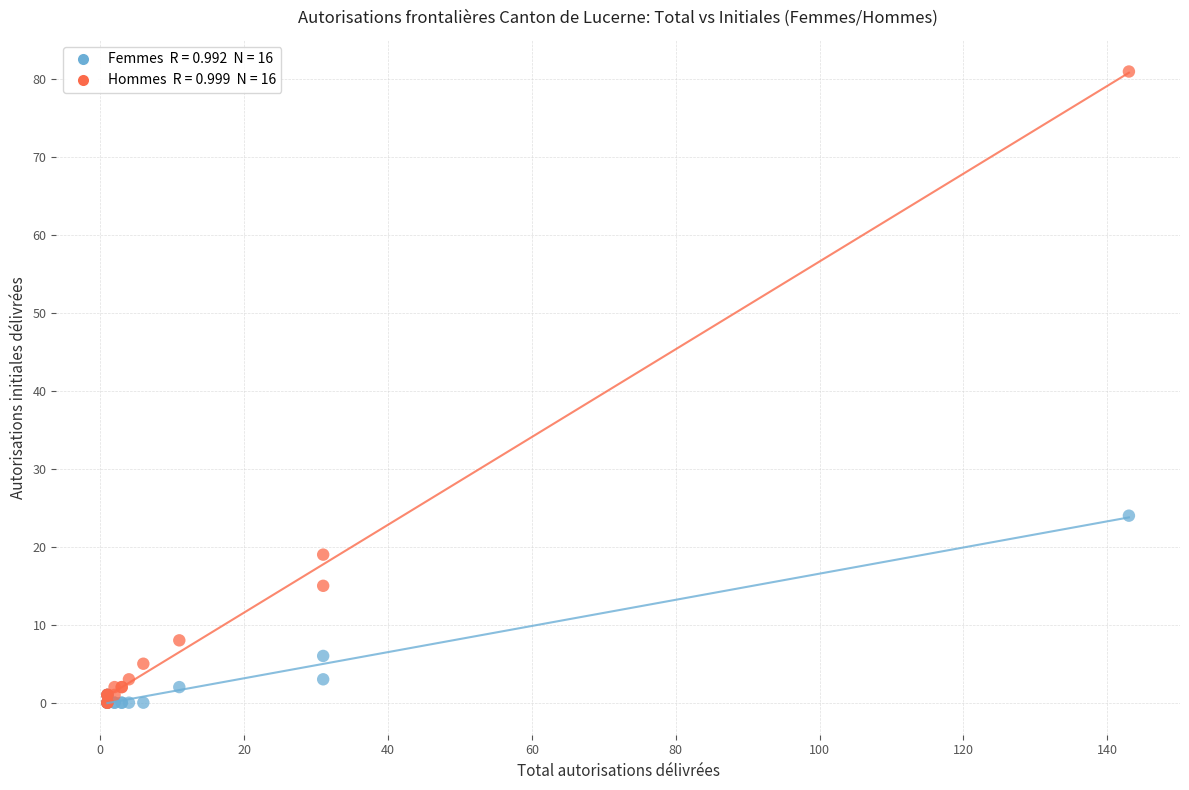

Across all series, what Y value is closest to 40?

24